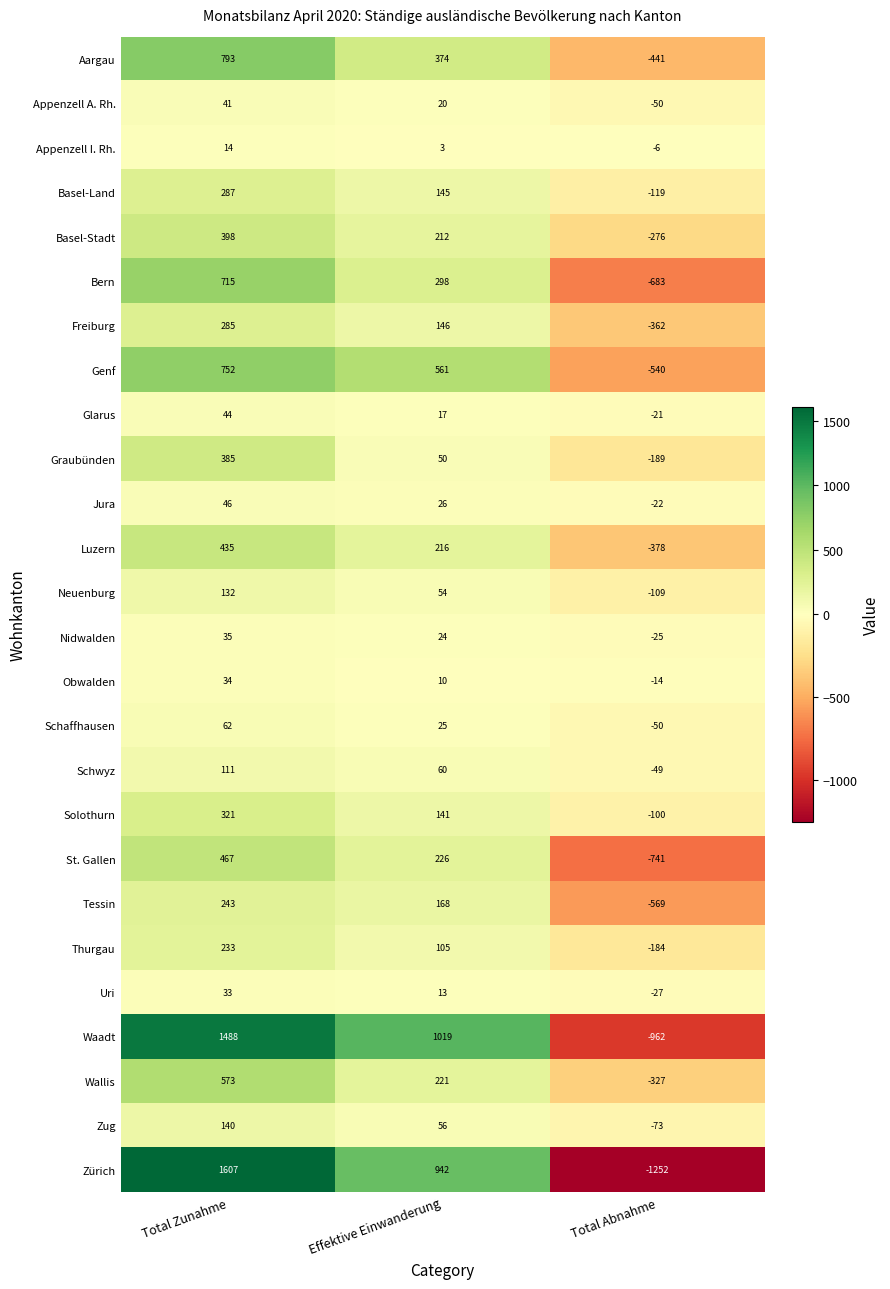

What is the total value across all series at Effektive Einwanderung?

5132